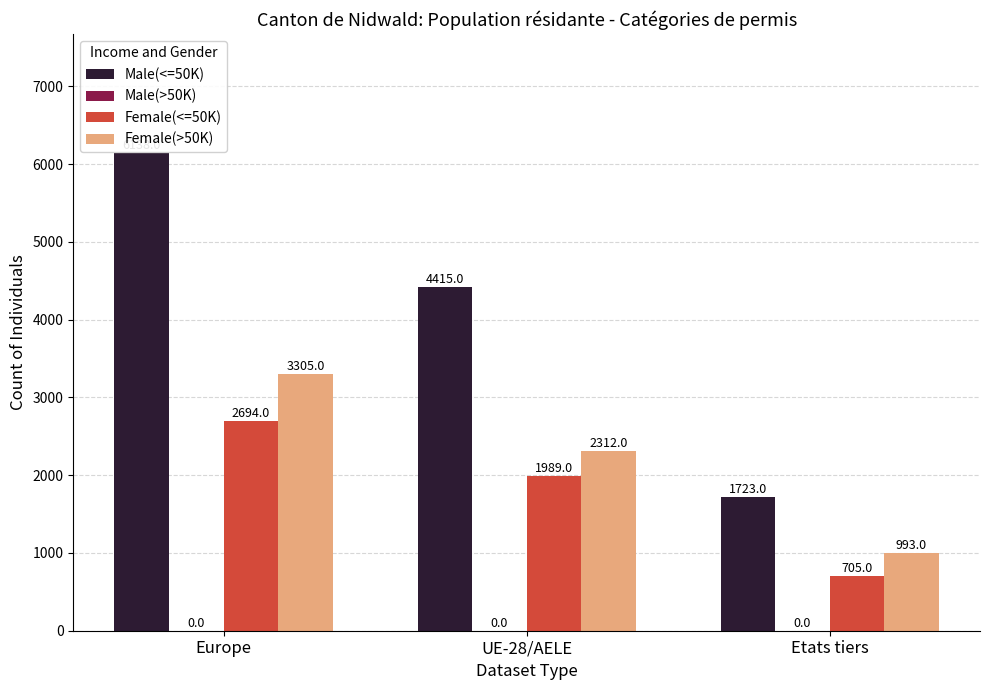

What is the lowest value of the Female(>50K) series?

993